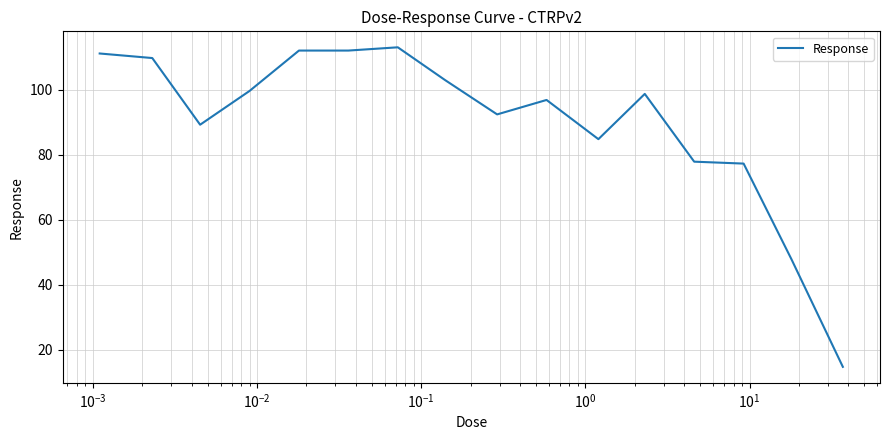

What is the difference between the maximum and minimum values?

98.2